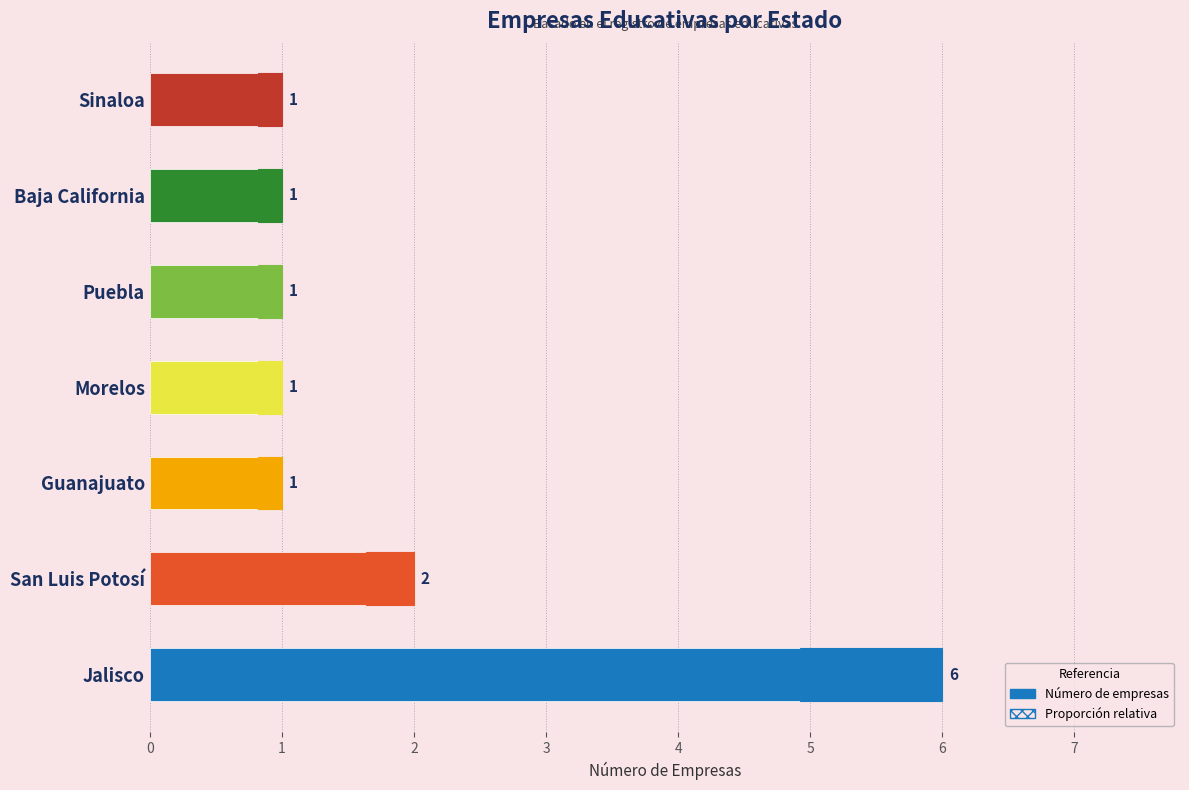

What is the value of the 2nd bar from the left?

2